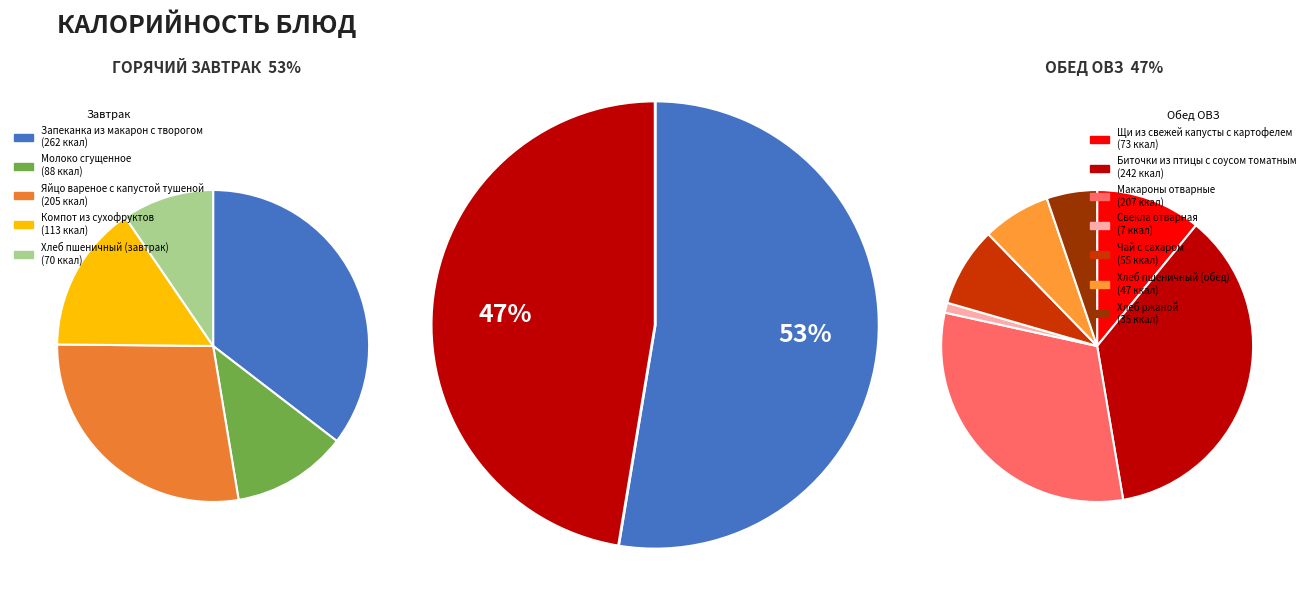

Is it true that Хлеб пшеничный (завтрак) is 5% of the pie?

True